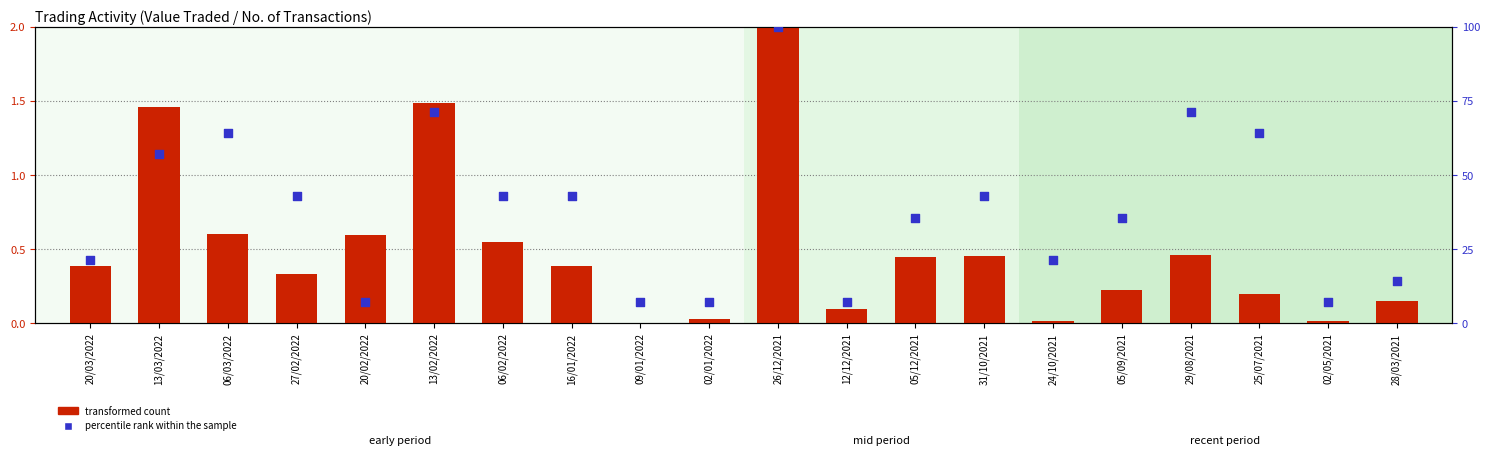

Is the value of transformed count at 06/02/2022 greater than the value of percentile rank within the sample at 26/12/2021?

No